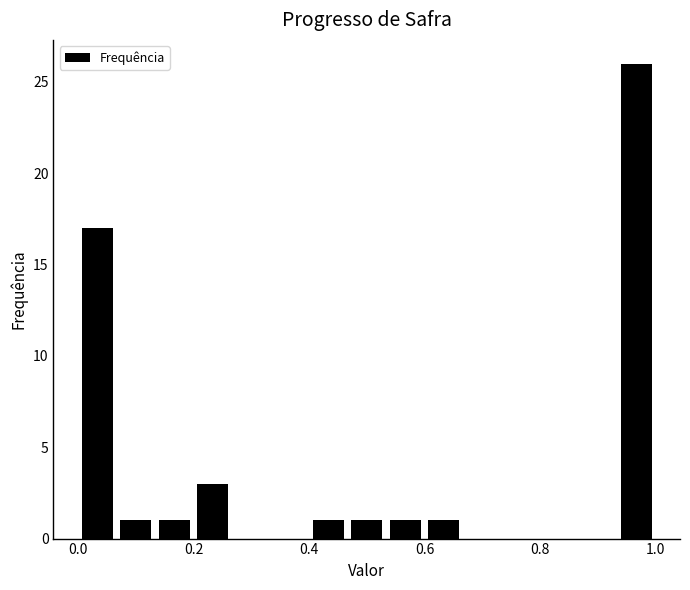

Around what value on the x-axis is the tallest bar? Give the approximate position of its centre, as read against the axis.

0.96